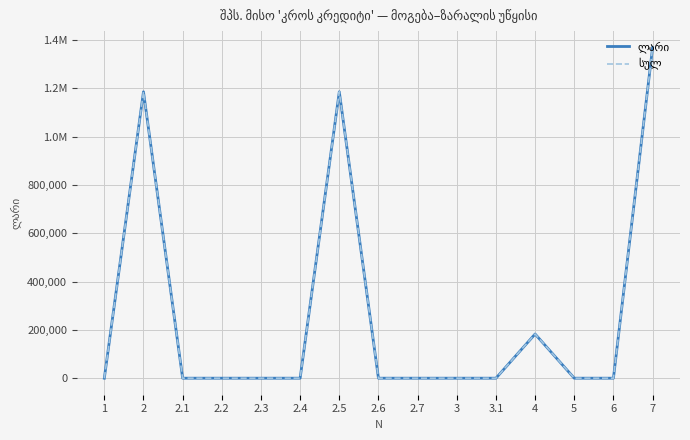

True or false: სულ and ლარი intersect in this chart.

False